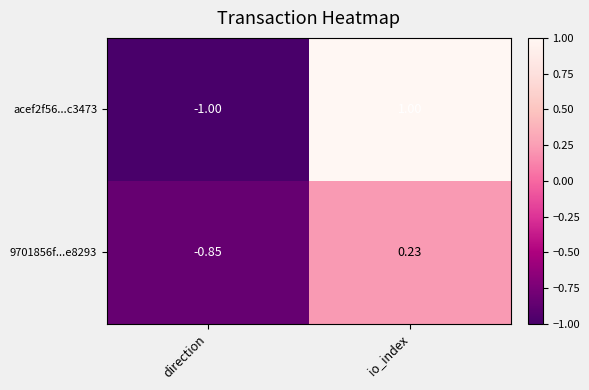

List the labels in order of 9701856f...e8293 value, smallest first.

direction, io_index